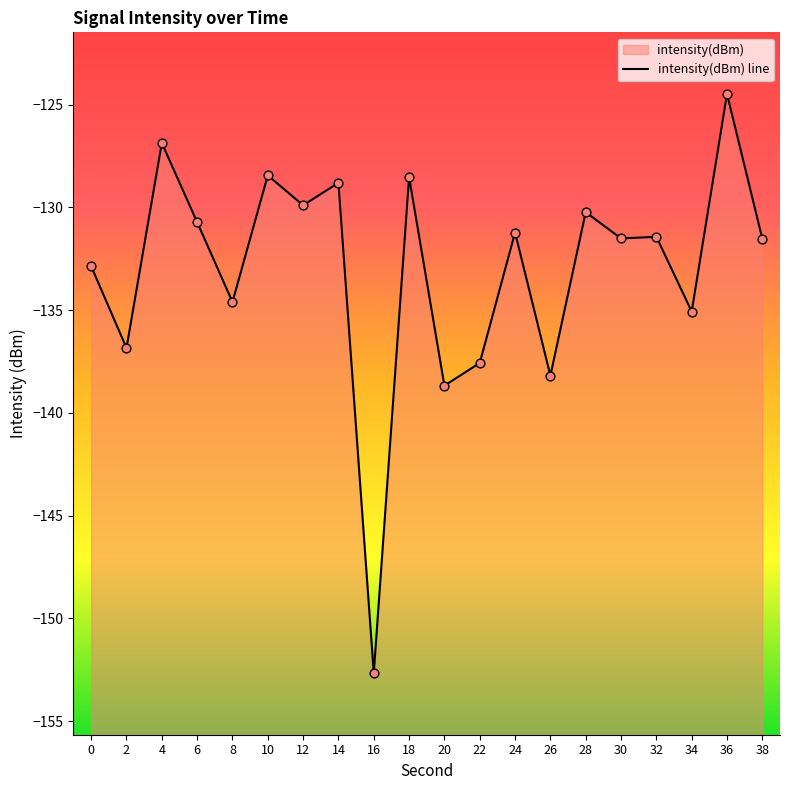

What is the change in value from 4 to 14?

-1.9